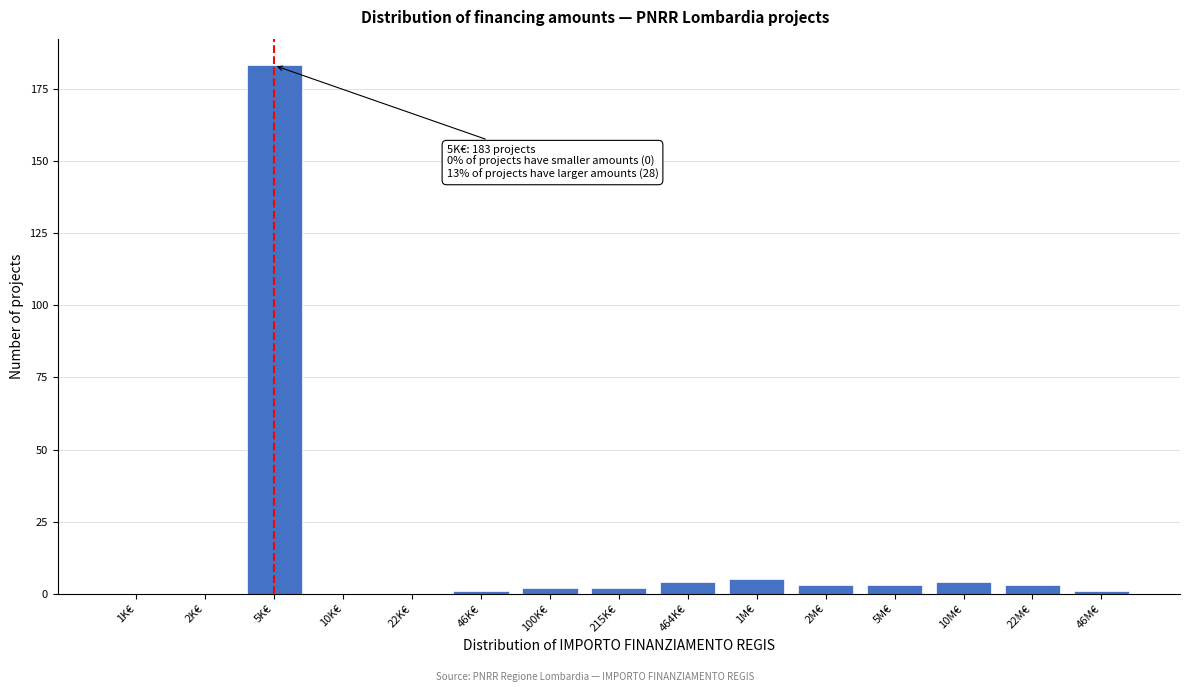

Reading left to right, what are all the values shown in this chart?

1K€=0	2K€=0	5K€=183	10K€=0	22K€=0	46K€=1	100K€=2	215K€=2	464K€=4	1M€=5	2M€=3	5M€=3	10M€=4	22M€=3	46M€=1